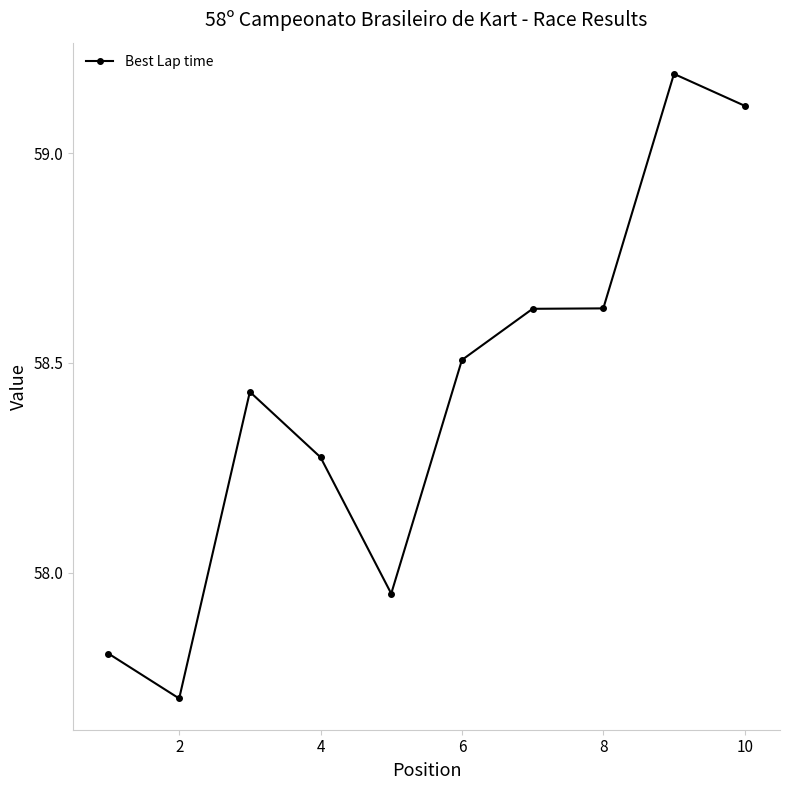

How many categories are shown in the chart?

10